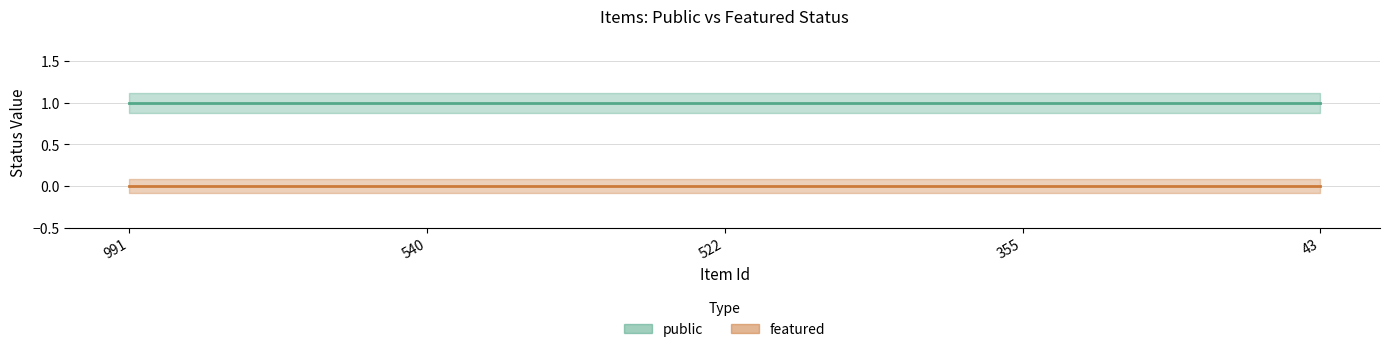

True or false: featured has more than 2 interior local peaks.

False